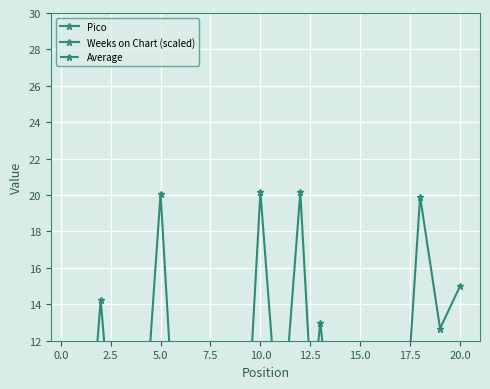

What is the difference between the maximum and minimum values in the Pico series?

12.0